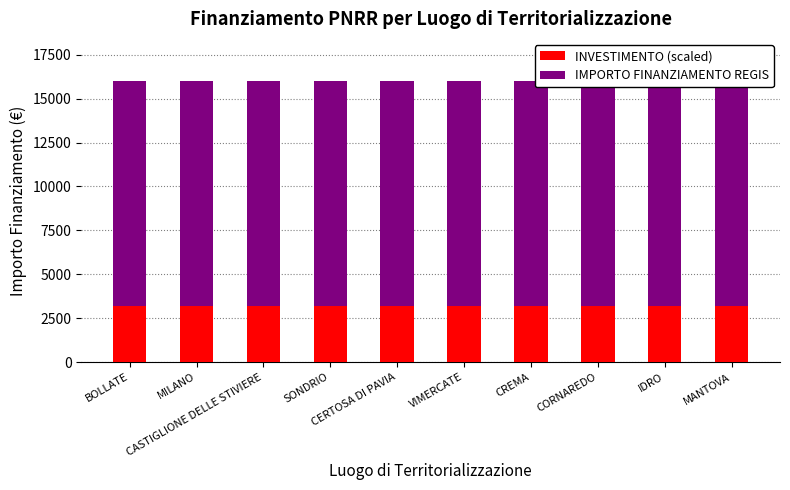

What is the value of the INVESTIMENTO (scaled) bar at the 4th from the left?

3200